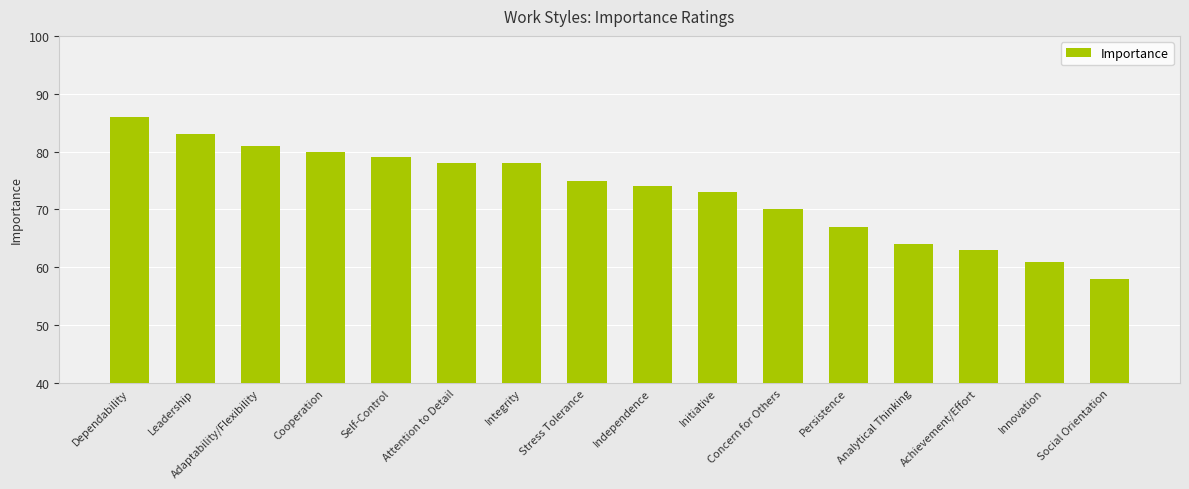

What is the greatest value displayed?

86